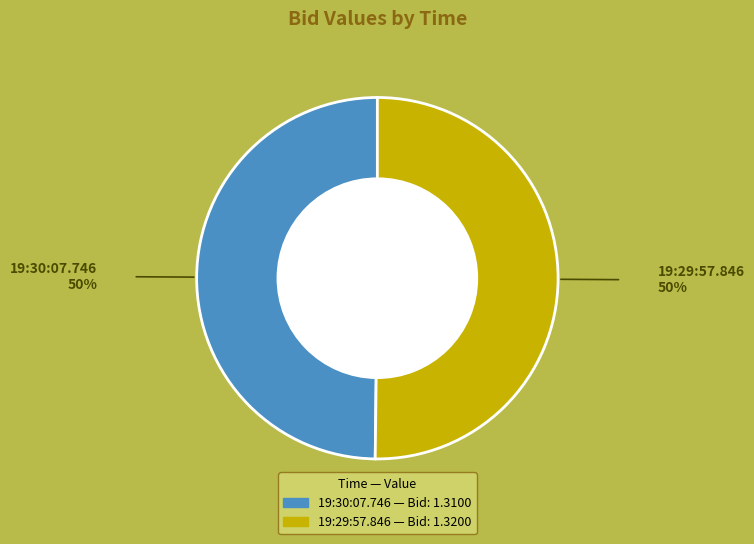

What is the ratio of the value at 19:29:57.846 to the value at 19:30:07.746?

1.0